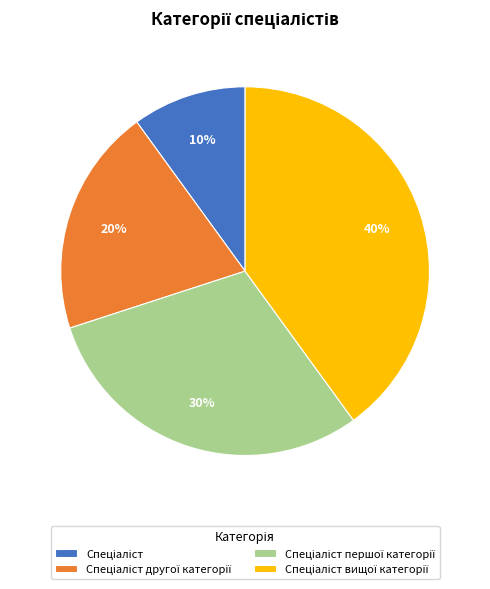

Does any single category account for the majority?

No